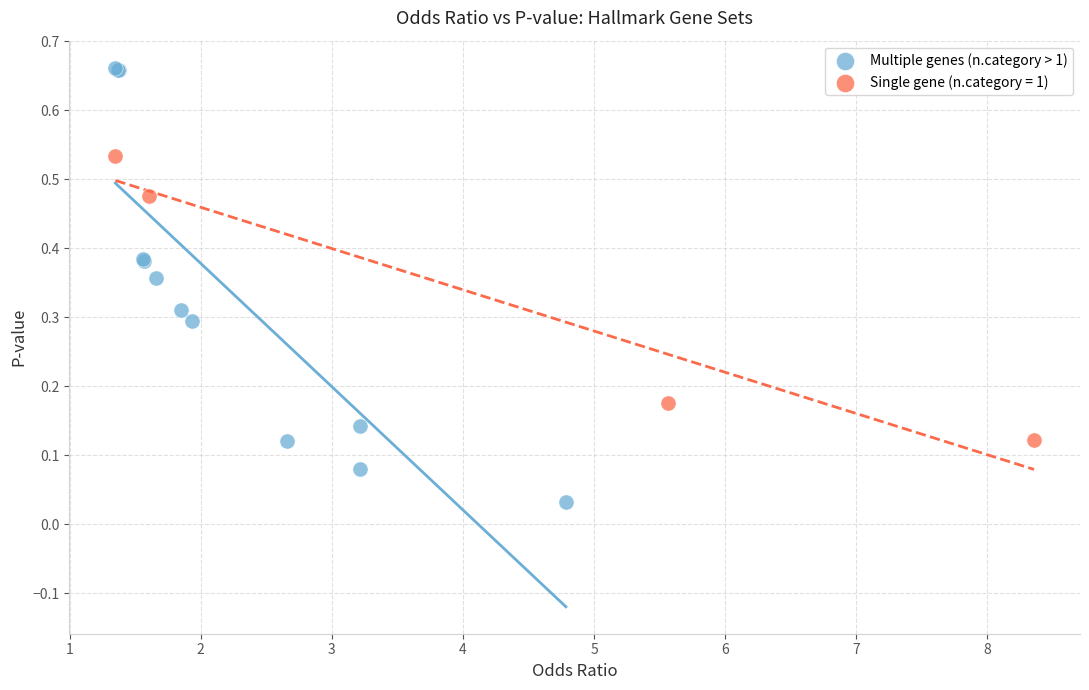

Which series contains the lowest Y value?

Multiple genes (n.category > 1)